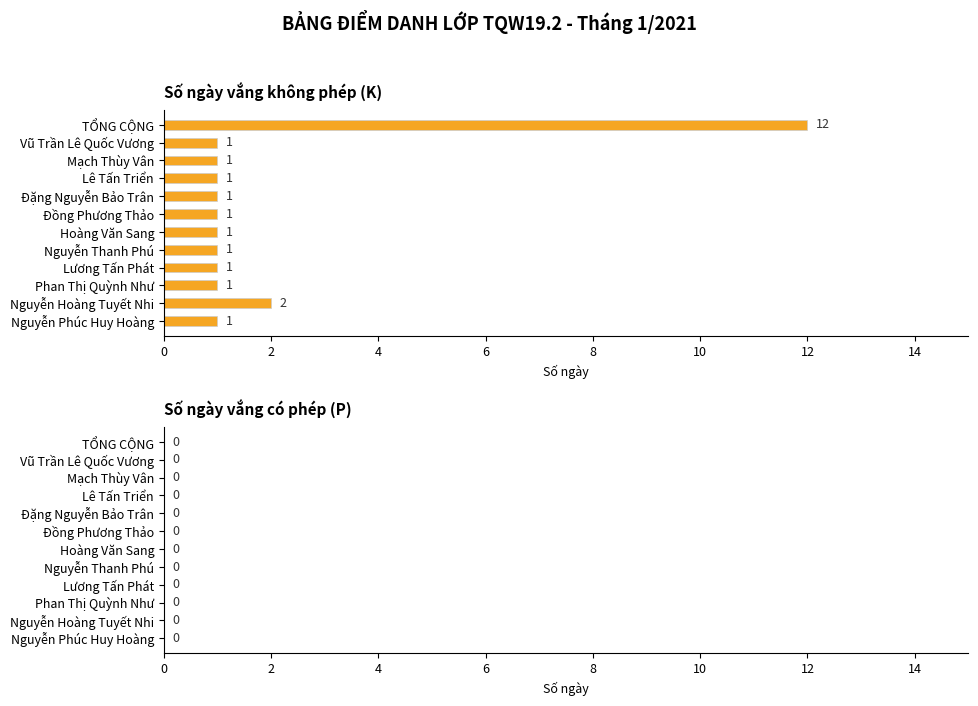

Where is the data nearest to the value 6?

Nguyễn Hoàng Tuyết Nhi